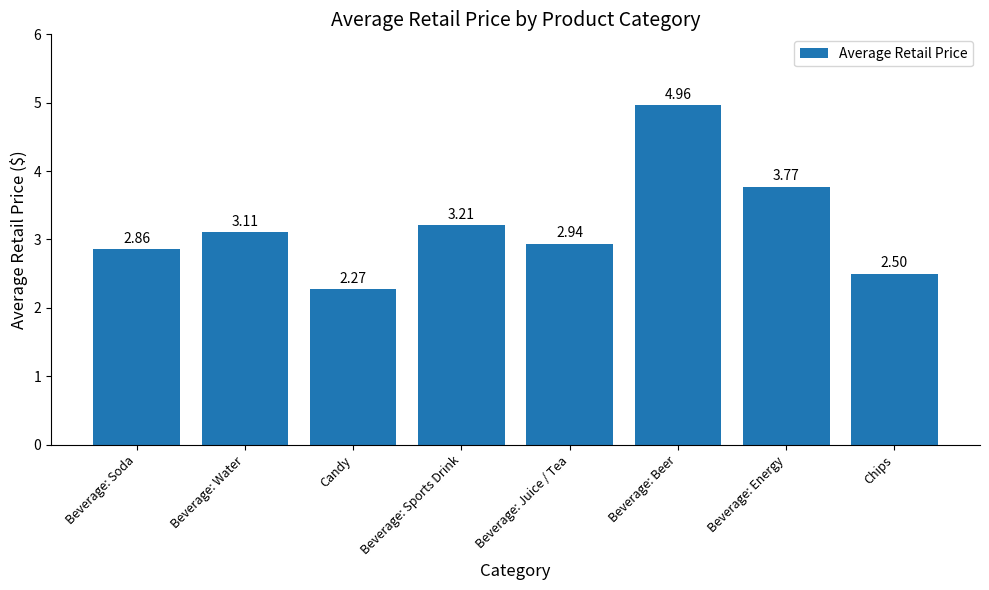

What position from the right is Beverage: Juice / Tea?

4